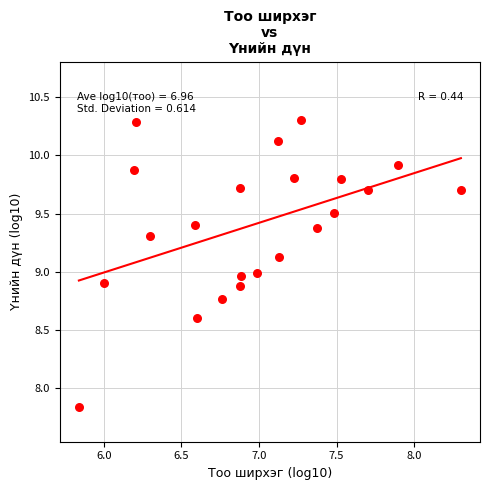

What is the range of X values (max minus min)?

2.5